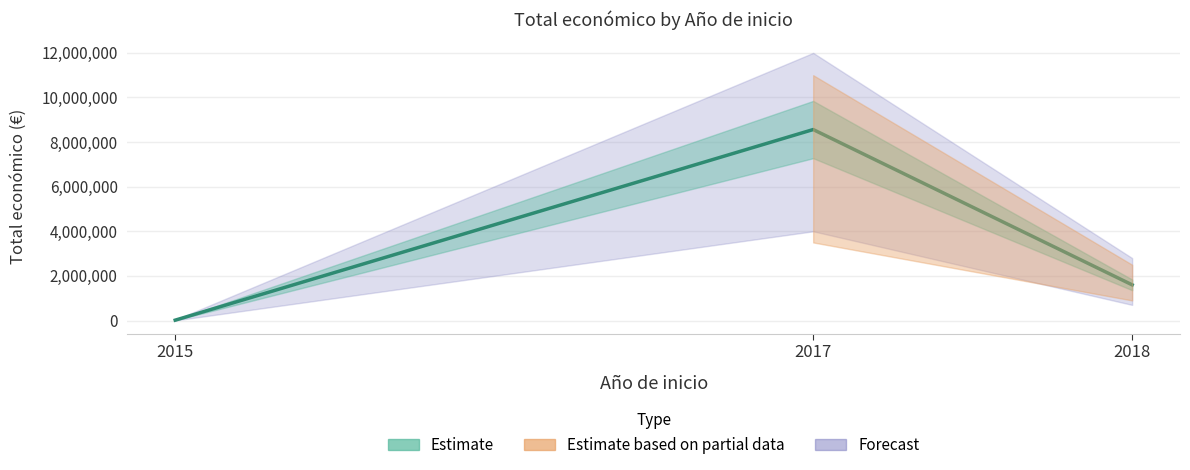

Reading right to left, list all the values displayed in this chart.

1598804	8562350	15750